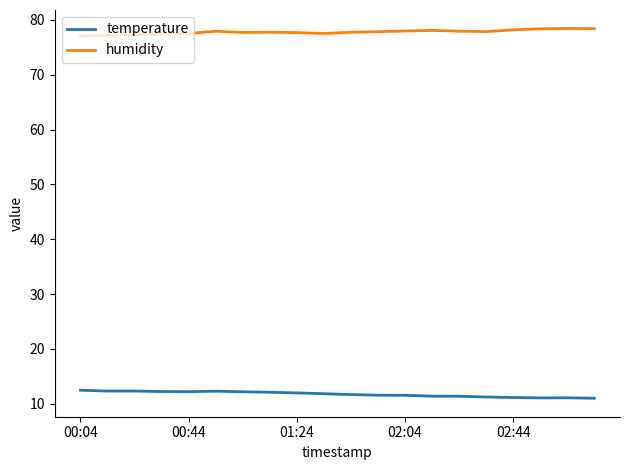

Which series has the largest total across all categories?

humidity